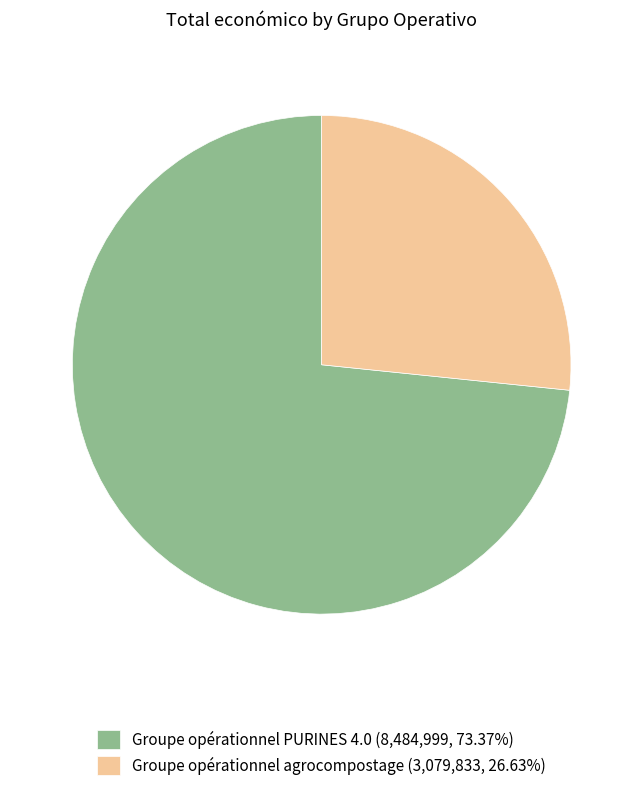

Is it true that Groupe opérationnel agrocompostage is 20% of the pie?

False